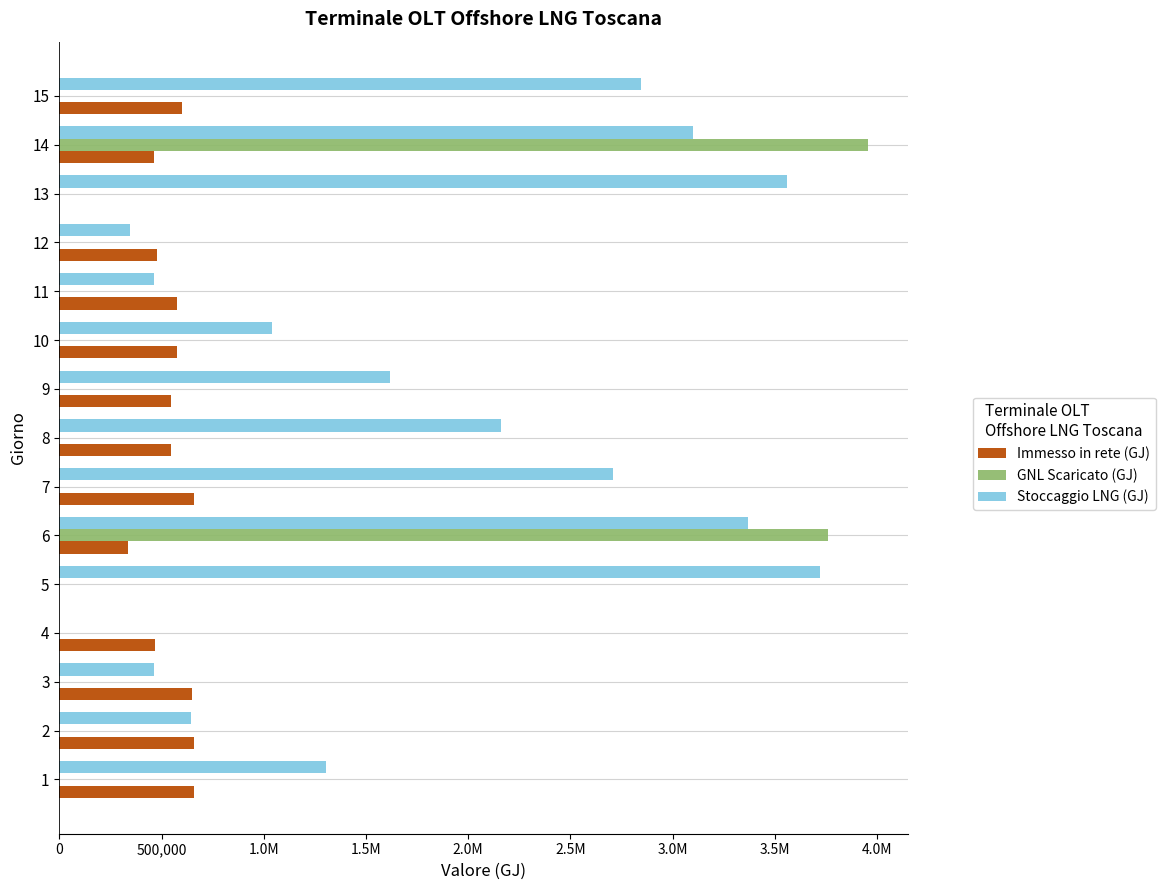

What is the difference between the maximum and second lowest values in the GNL Scaricato (GJ) series?

3952693.4